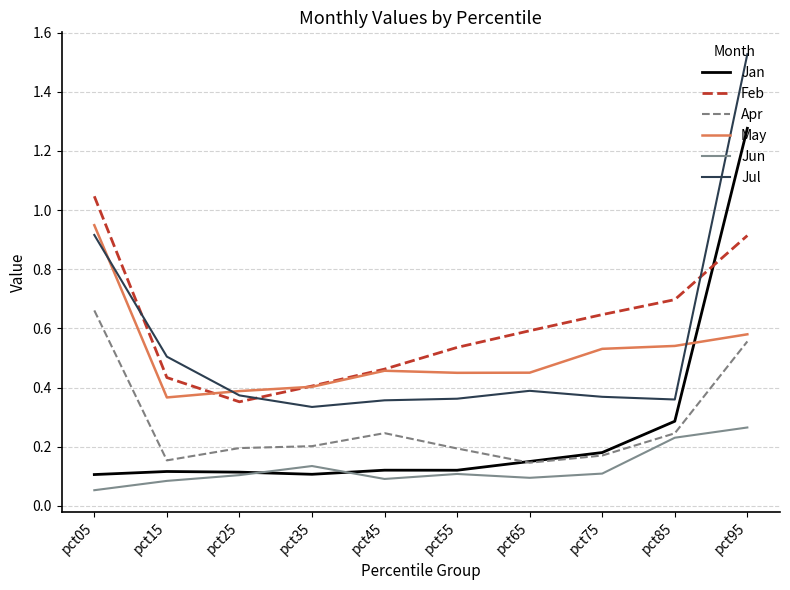

How many lines are shown in the chart?

6